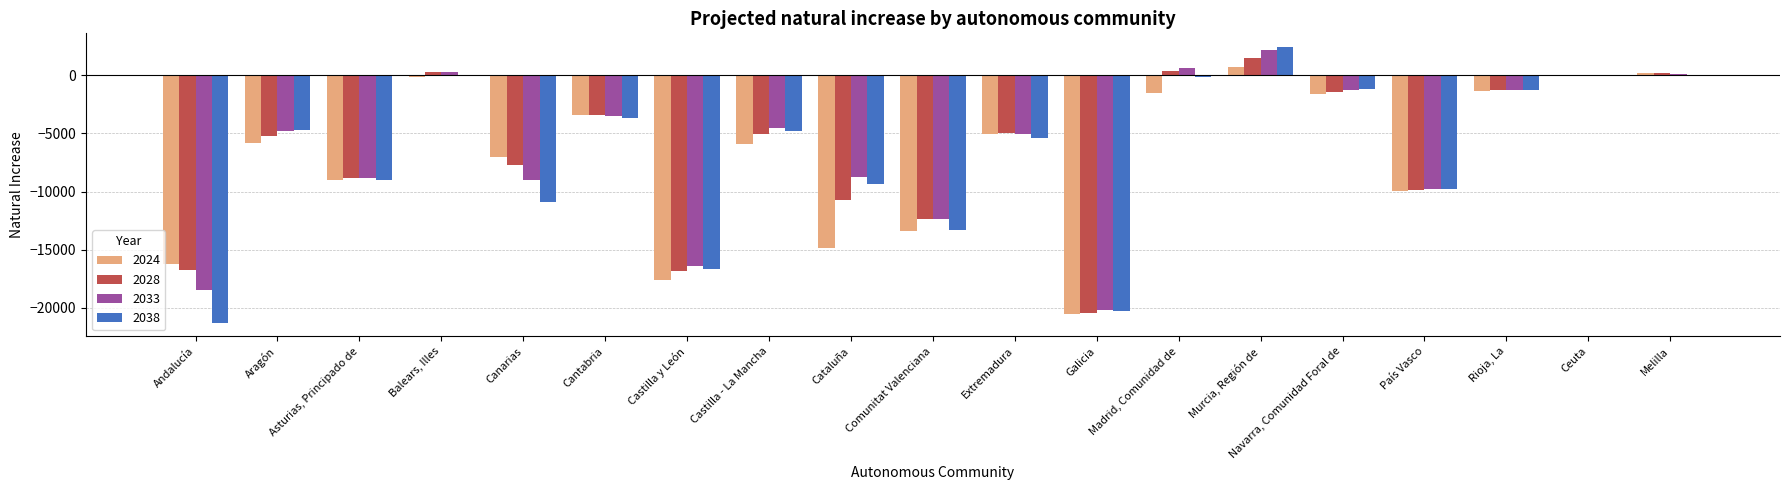

Is the value of 2024 at Comunitat Valenciana greater than the value of 2028 at Ceuta?

No